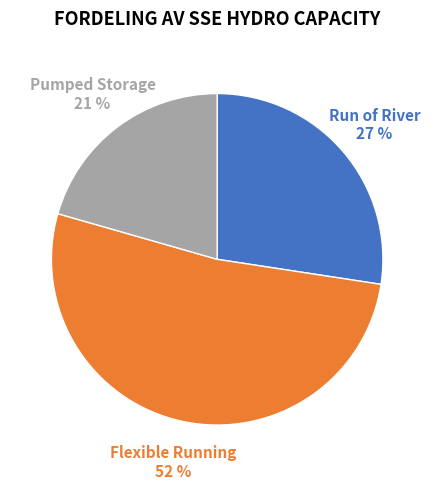

Do Flexible Running and Pumped Storage together represent more than half of the pie?

Yes